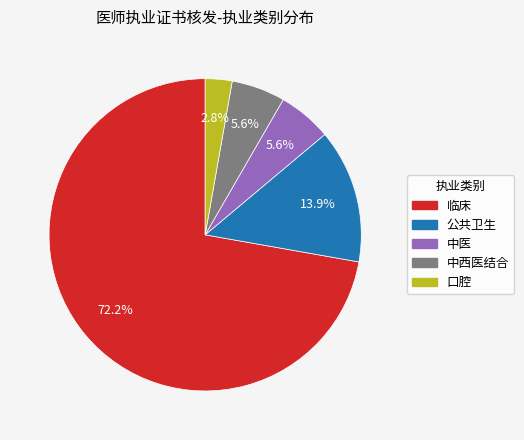

Does 临床 account for over 50% of the chart?

Yes